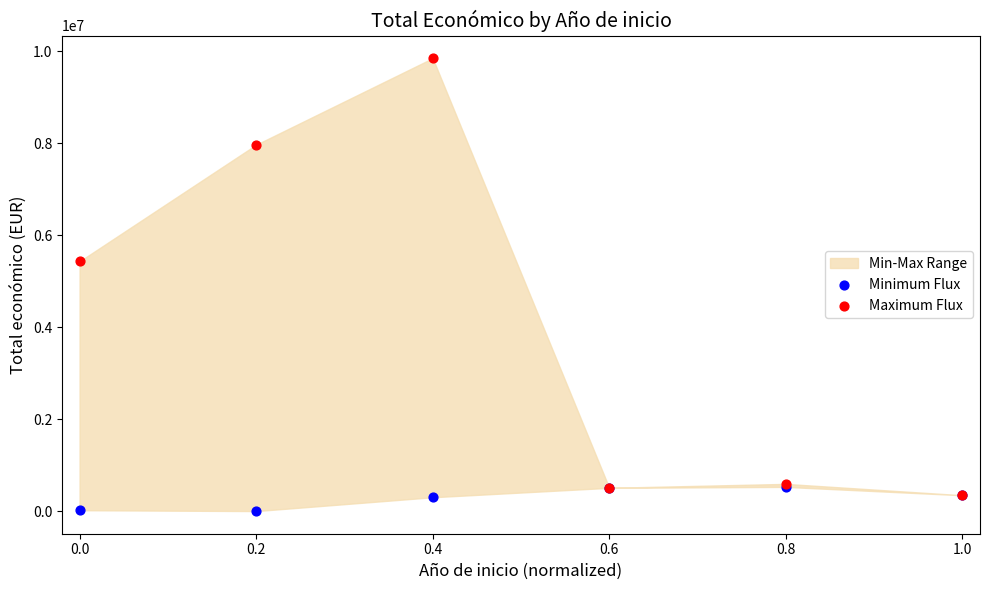

Across all series, what Y value is closest to 4927946?

5433552